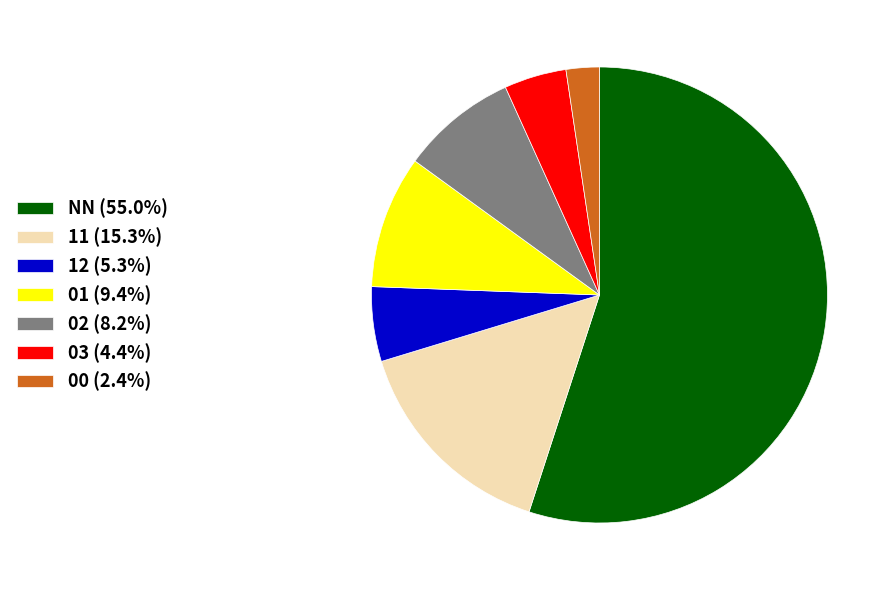

Do 01 (9.4%) and 03 (4.4%) together represent more than half of the pie?

No